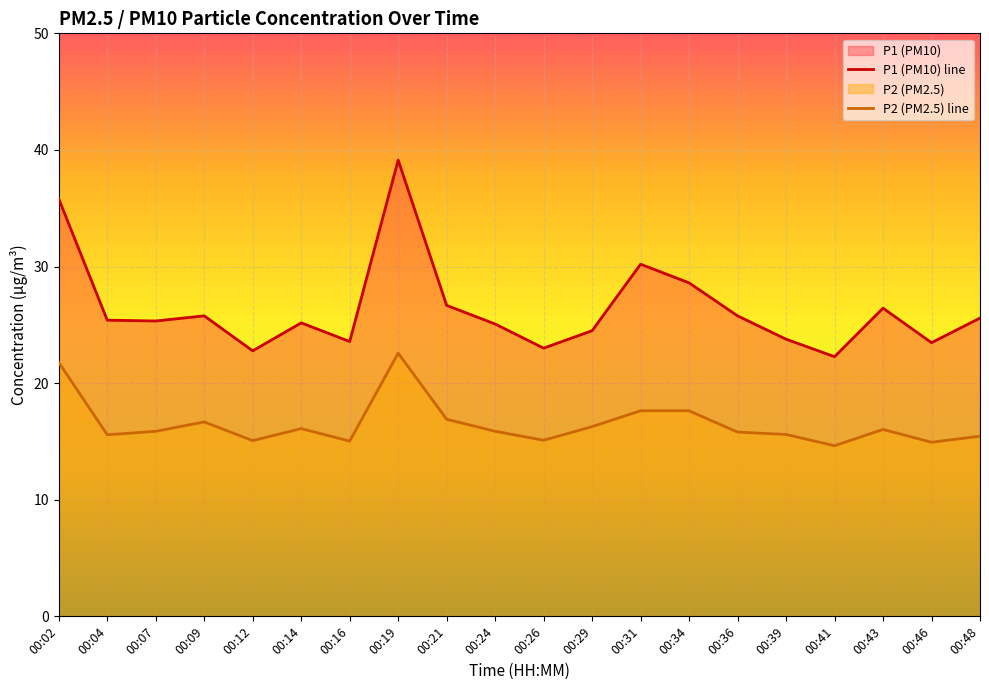

True or false: P2 (PM2.5) line and P1 (PM10) line intersect in this chart.

False